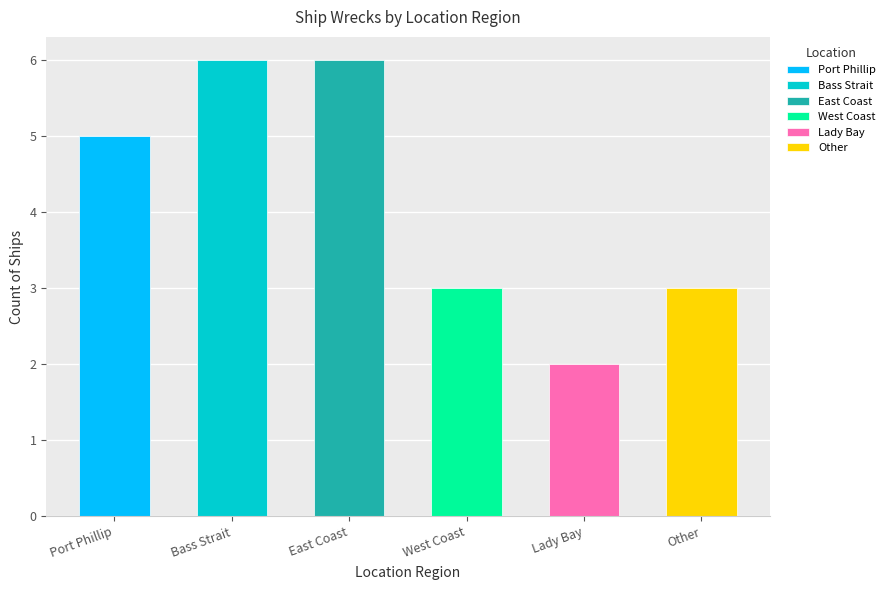

What is the change in value from East Coast to Other?

-3